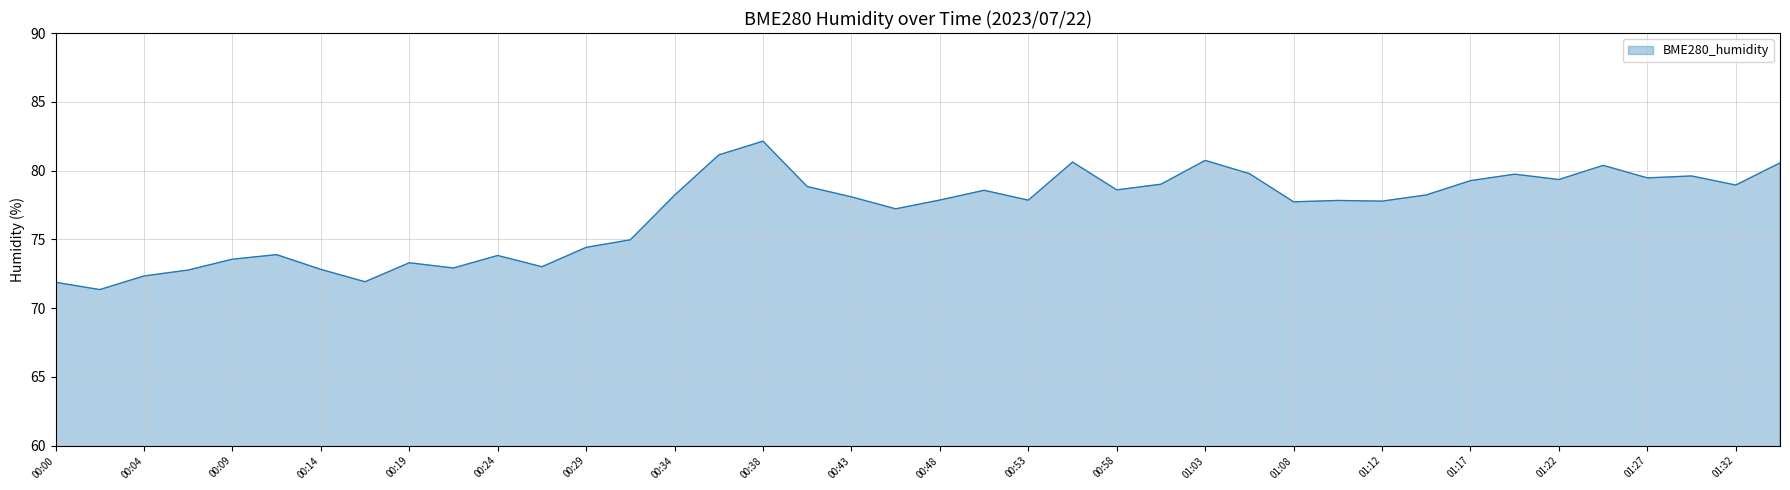

What is the difference between the maximum and minimum values?

10.8